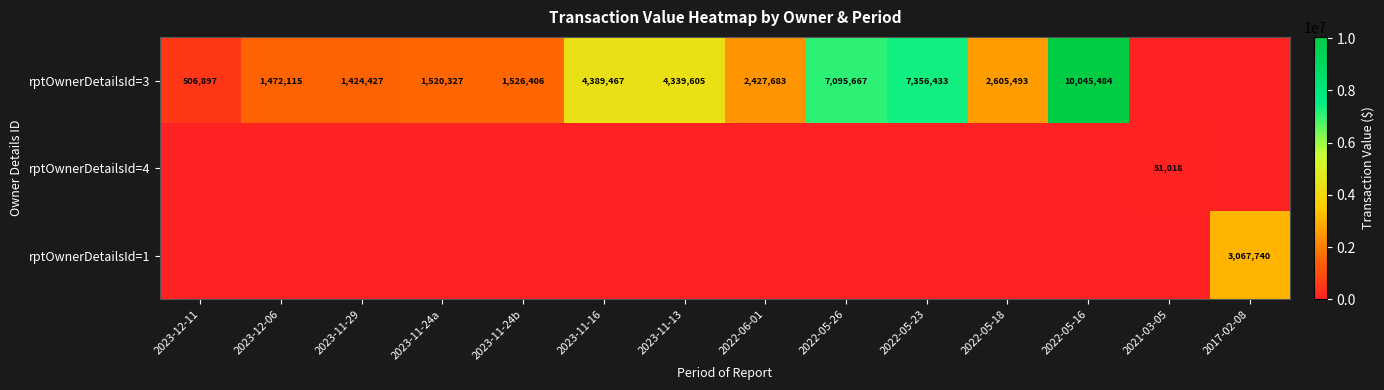

At which category is the sum across all series the highest?

2022-05-16